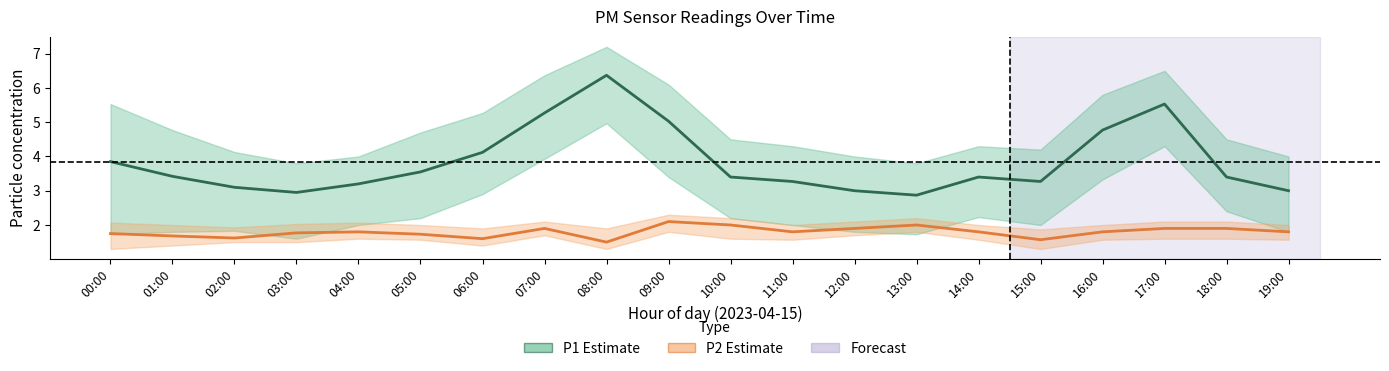

How many distinct data groups are displayed?

2